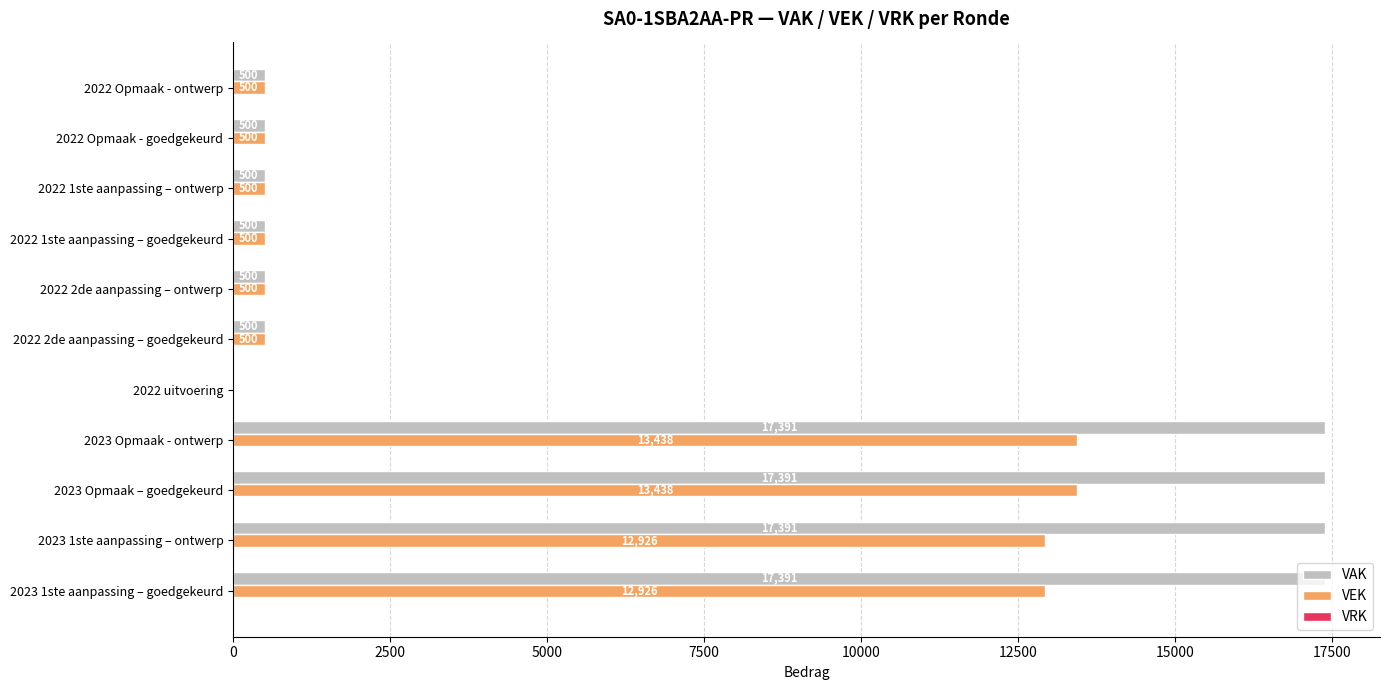

What is the highest value of the VAK series?

17391